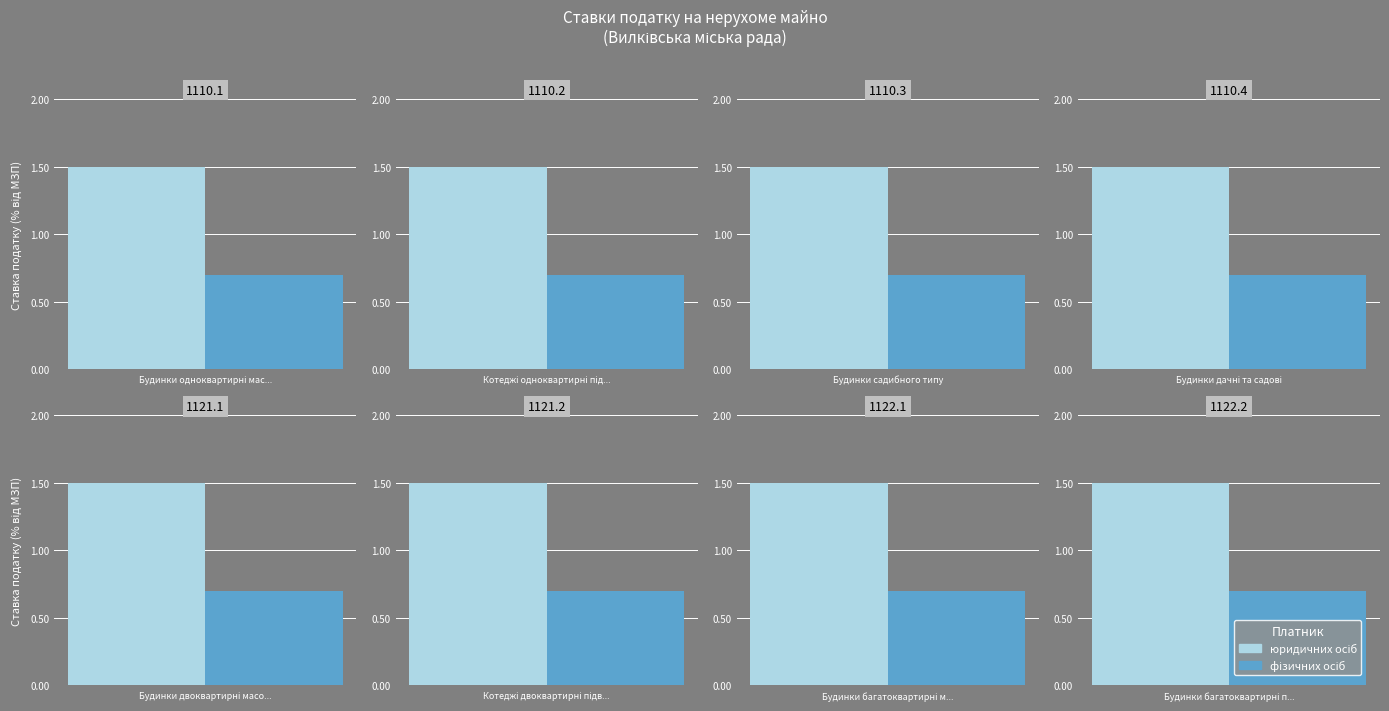

True or false: фізичних осіб has a value of 0.3 at 1121.2.

False